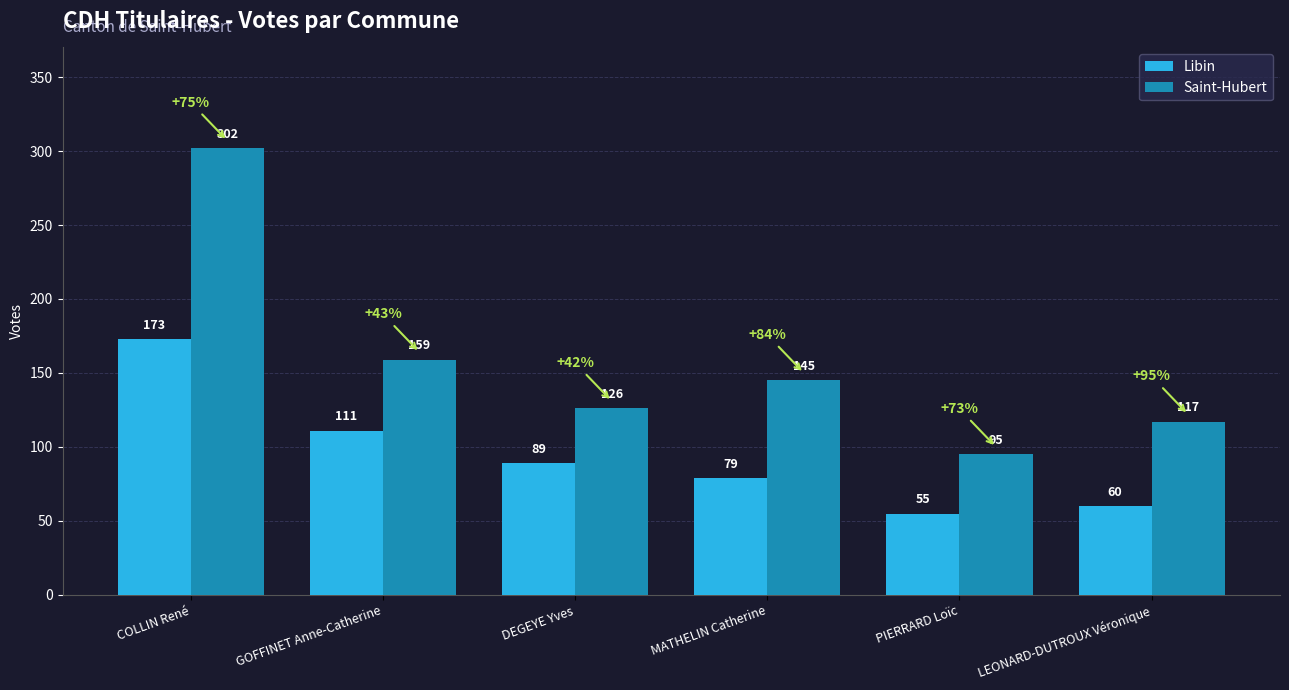

What is the label of the 1st bar from the left?

COLLIN René